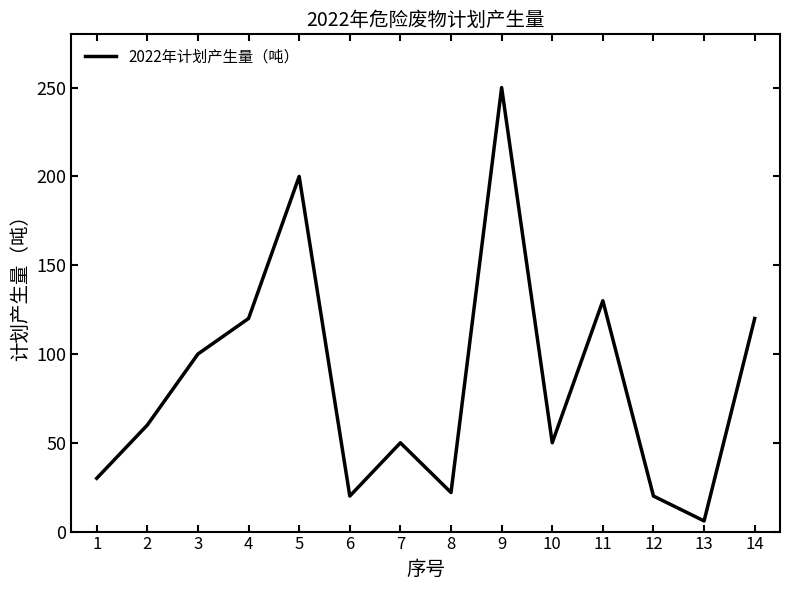

What is the change in value from 3 to 7?

-50